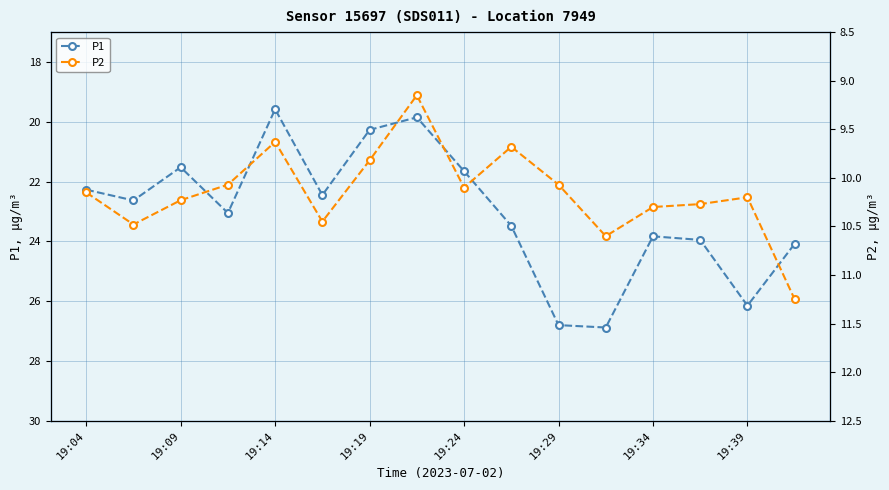

At which label does P1 reach its peak?

11